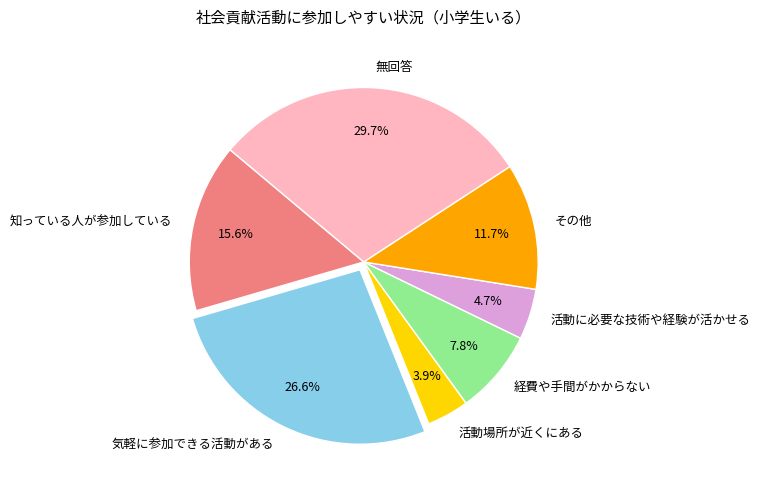

How many segments does this pie chart have?

7